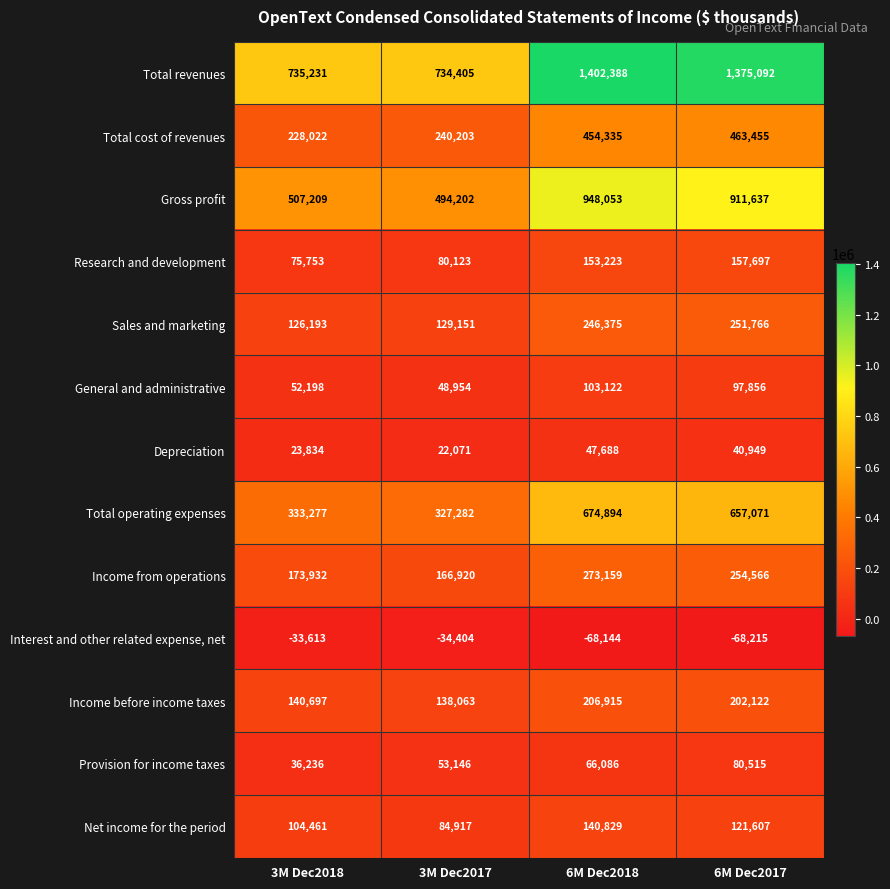

What is the average value of the Income before income taxes series?

171949